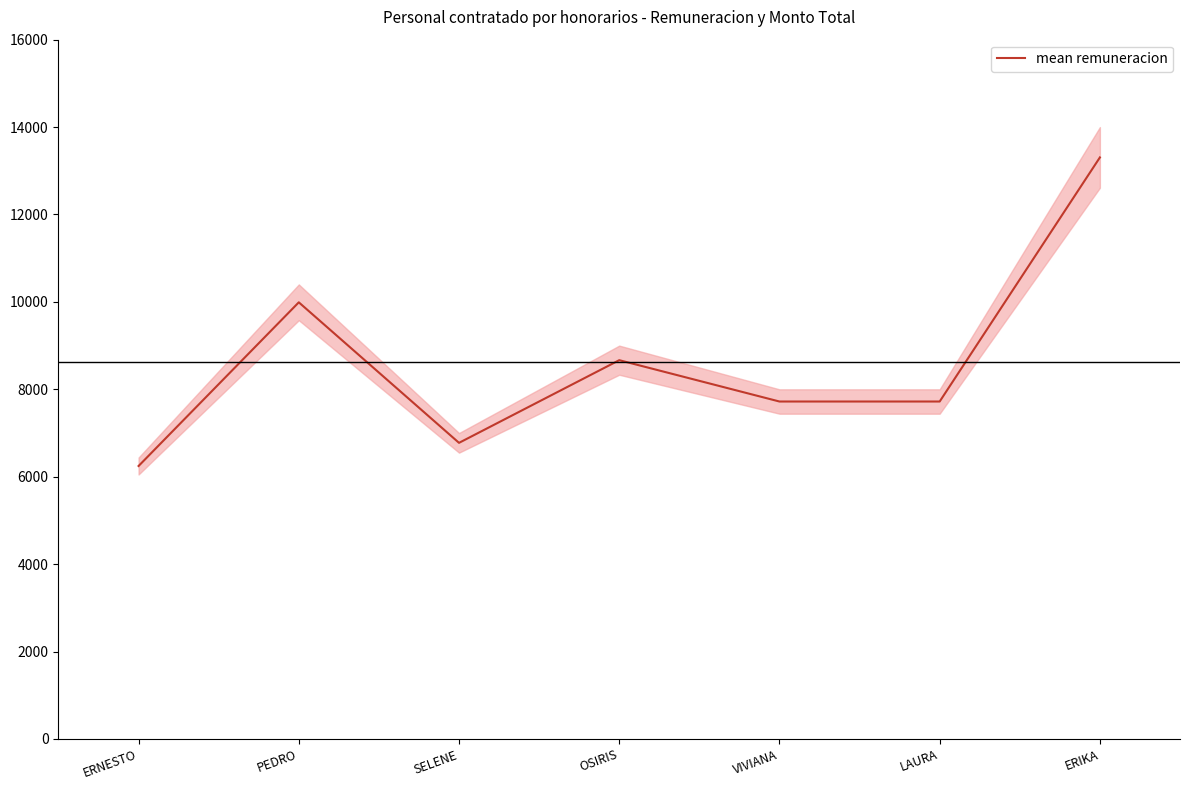

Read the value at ERNESTO.

6246.1